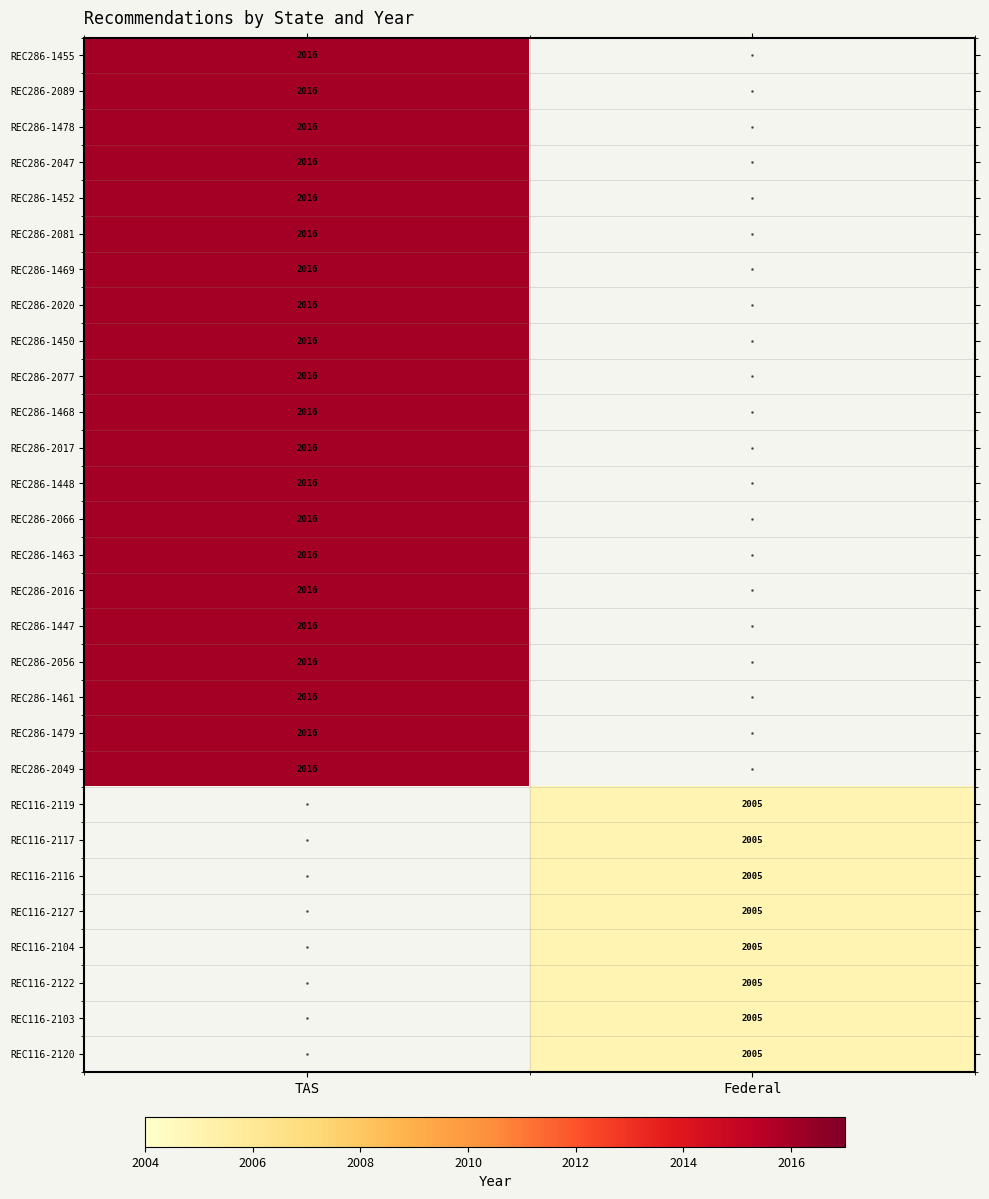

The value of REC116-2104 at Federal is 2005. True or false?

True